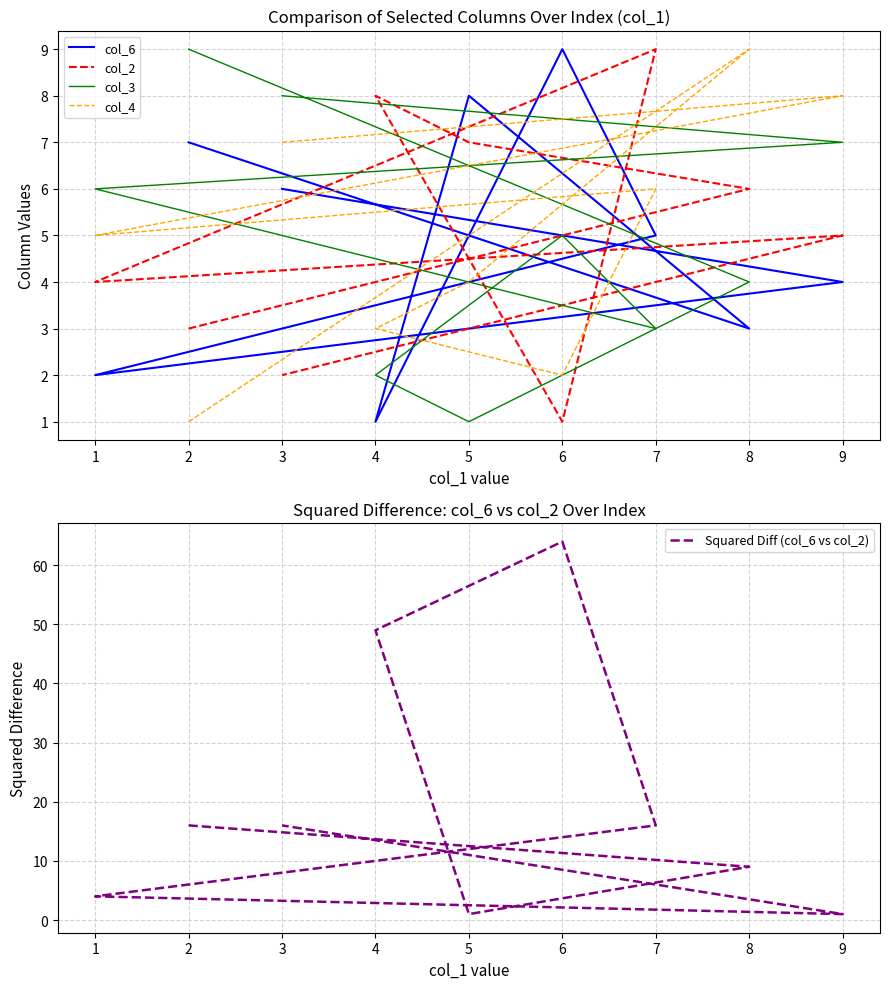

In col_4, how many points are lower than both neighbors (excluding endpoints)?

2